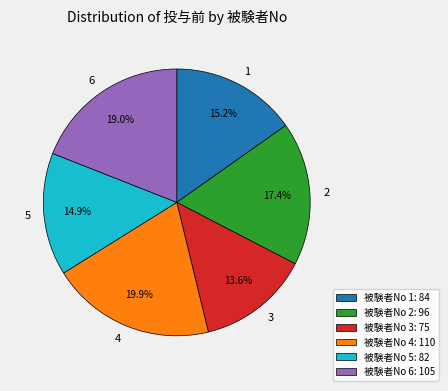

How many segments does this pie chart have?

6